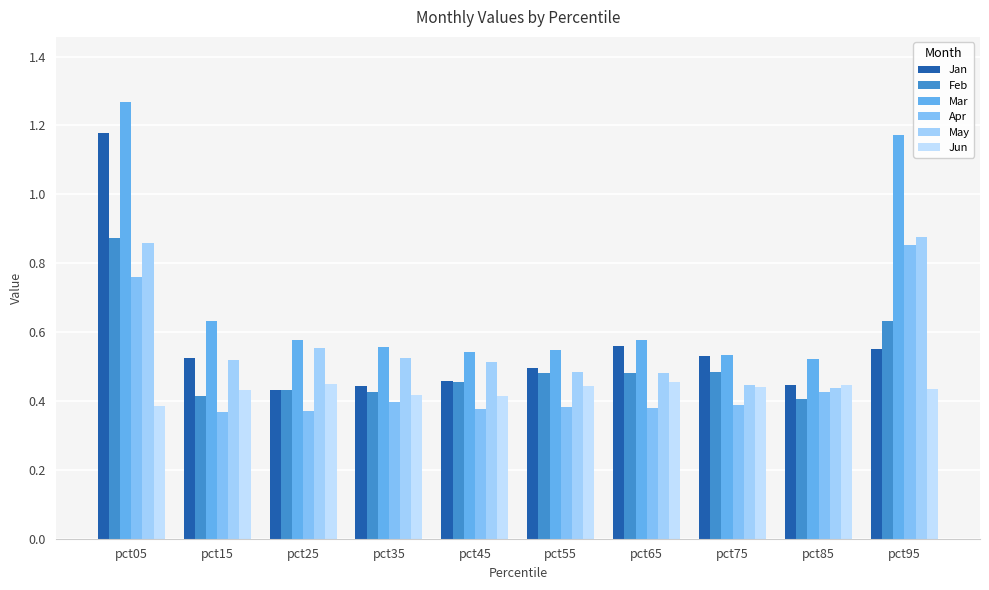

How many categories are shown in the chart?

10